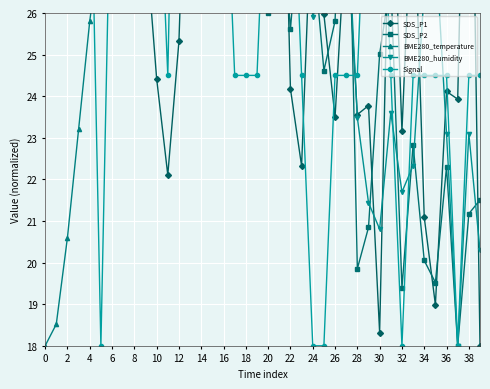

Count the number of categories in the chart.

40